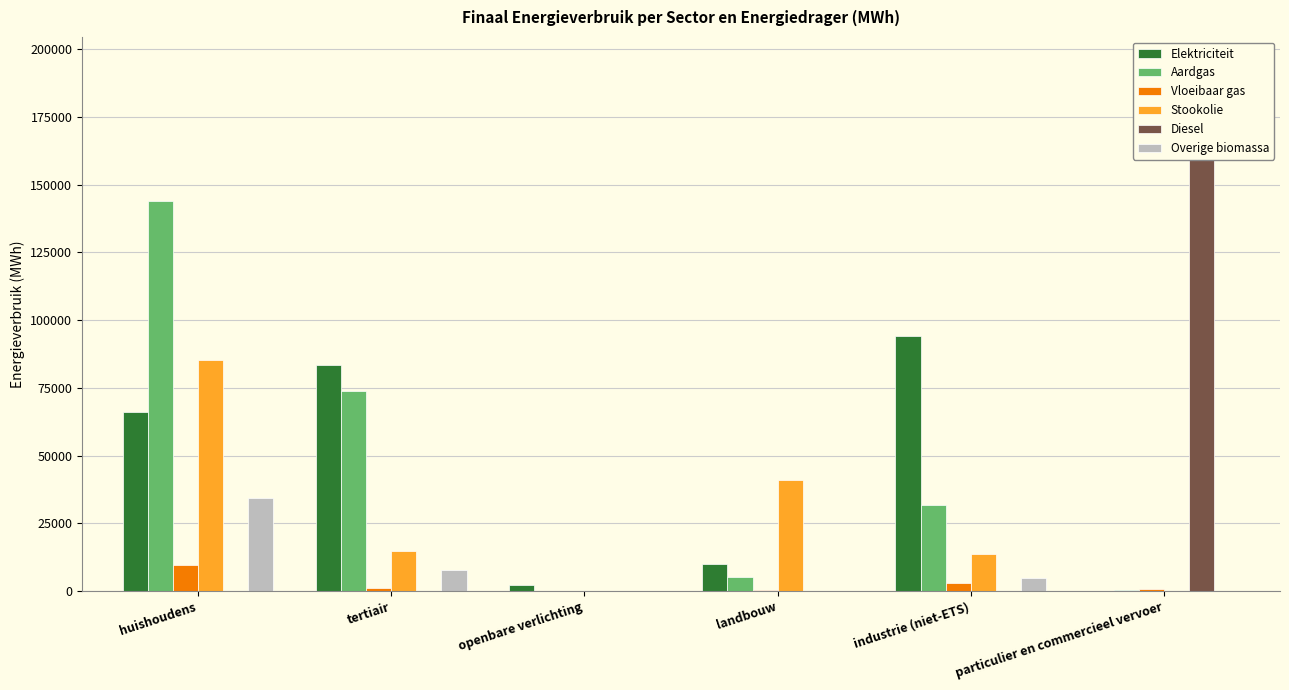

What is the label of the 5th bar from the left?

industrie (niet-ETS)